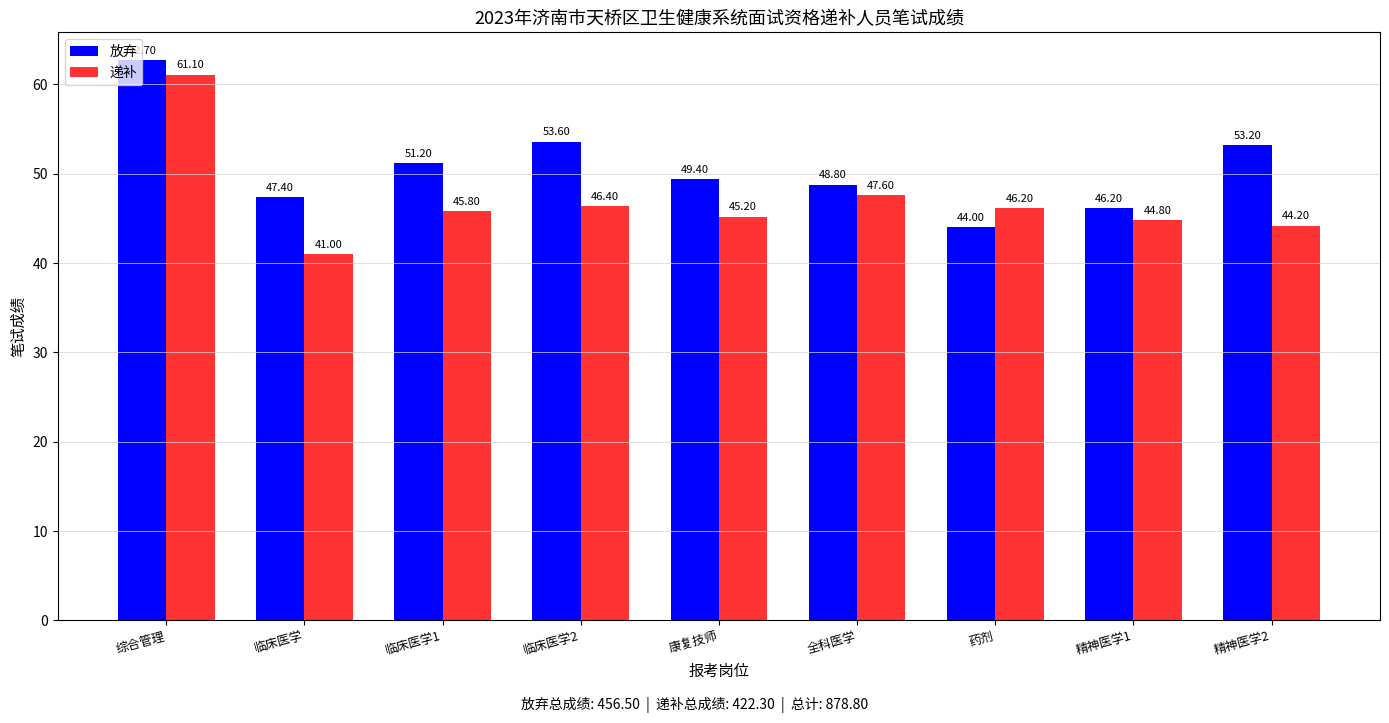

The 放弃 series shows 46.2 at 精神医学1. True or false?

True